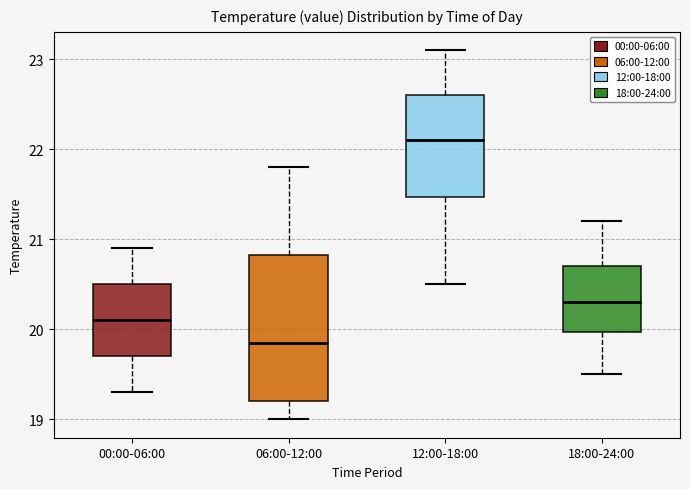

Reading left to right, read every box against the y-axis: the position of its median line, the range the box covers, and the ends of its whiskers. The values are not printed on the chart, so give them approximately, as read against the axis.

00:00-06:00: median 20.1, box 19.7 to 20.5, whiskers 19.3 to 20.9
06:00-12:00: median 19.9, box 19.2 to 20.8, whiskers 19.0 to 21.8
12:00-18:00: median 22.1, box 21.5 to 22.6, whiskers 20.5 to 23.1
18:00-24:00: median 20.3, box 20.0 to 20.7, whiskers 19.5 to 21.2